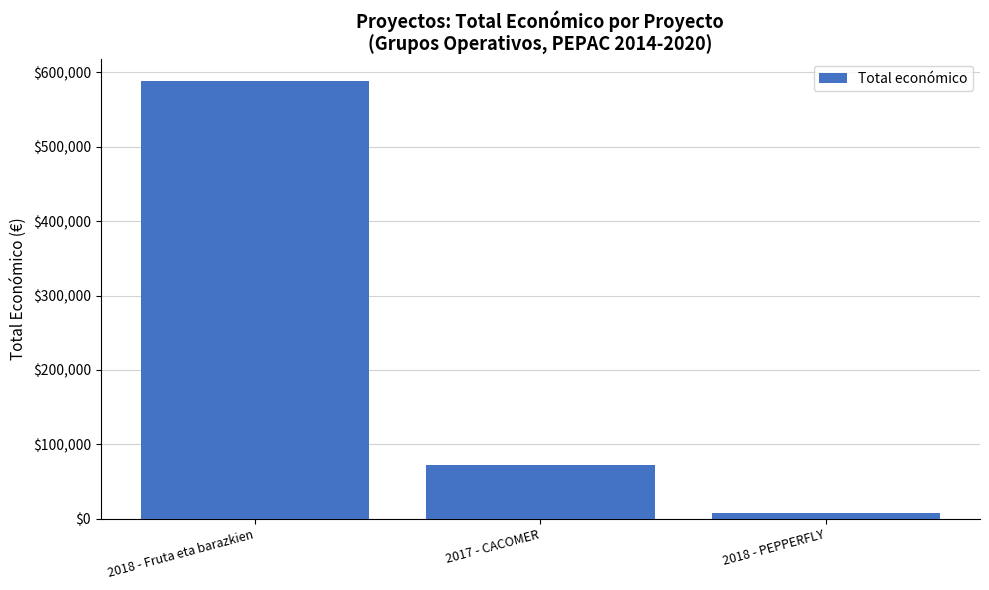

What is the maximum value shown in the chart?

588146